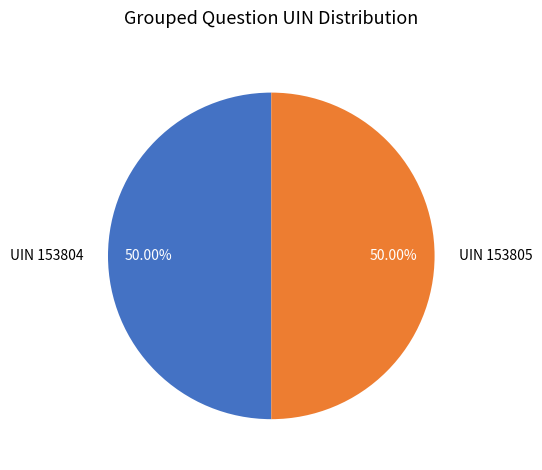

Do UIN 153804 and UIN 153805 together represent more than half of the pie?

Yes